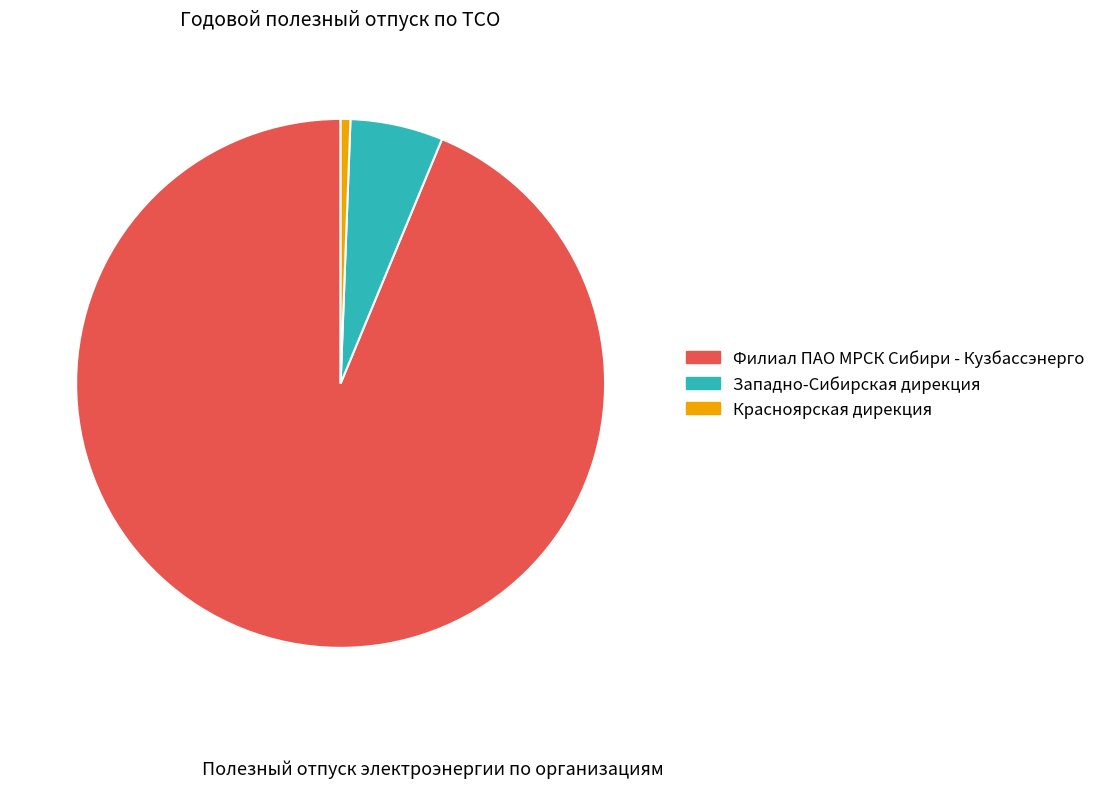

Does any single category account for the majority?

Yes